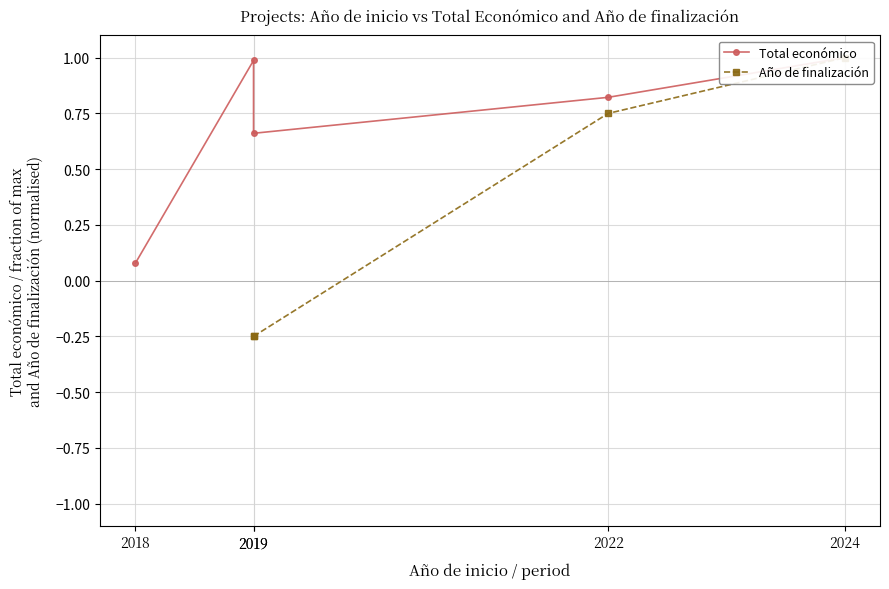

What are all the series names shown in the legend?

Total económico, Año de finalización